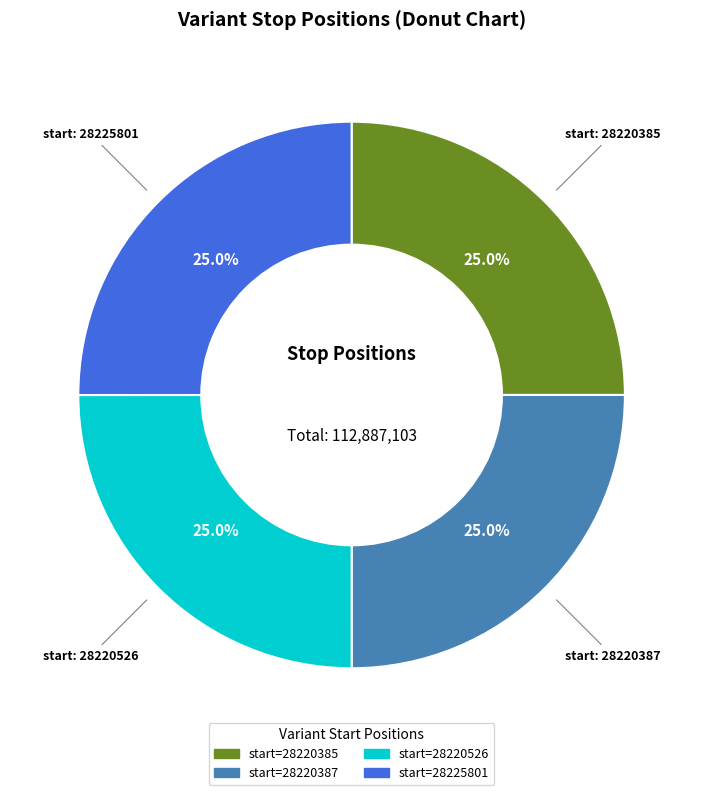

Does any single category account for the majority?

No